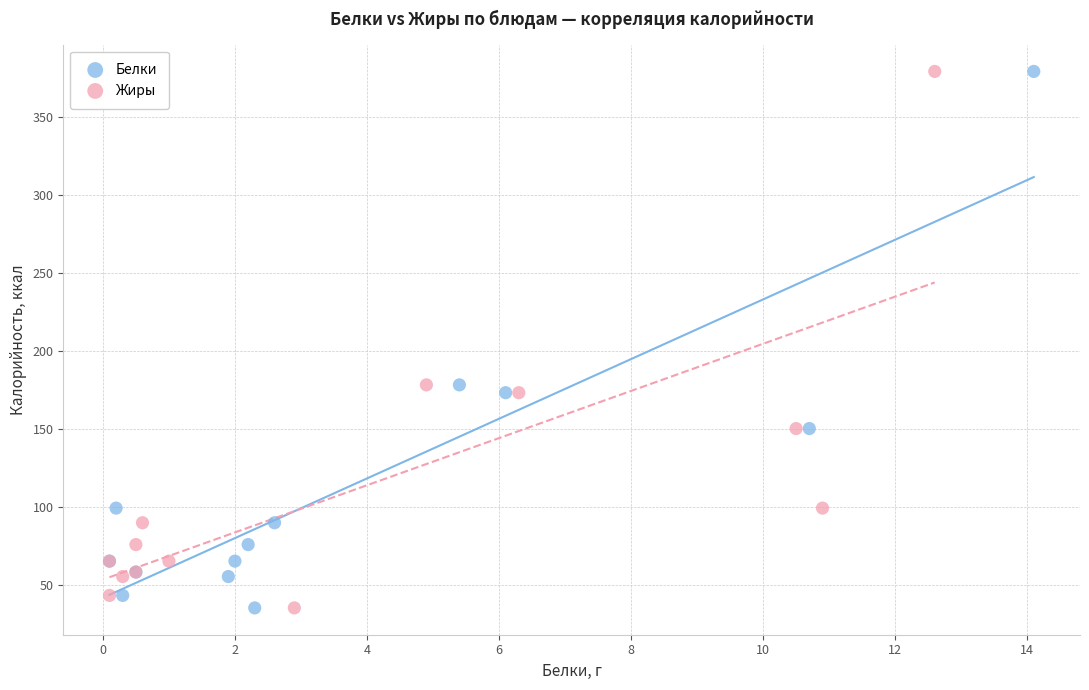

What are all the series names shown in the legend?

Белки, Жиры